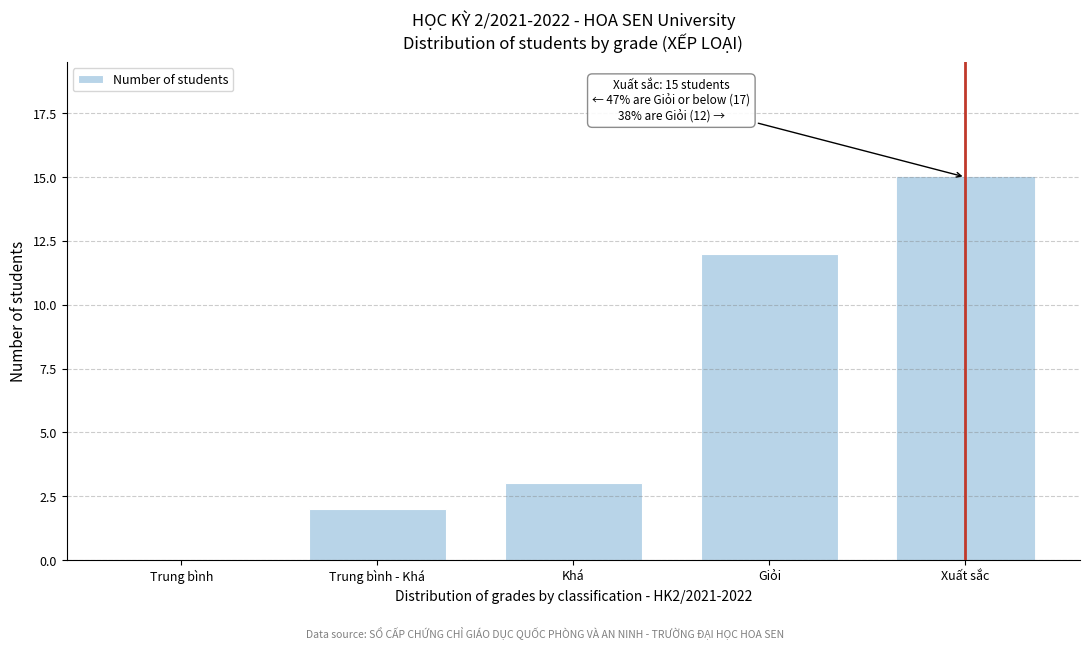

Reading right to left, extract all data points from this chart.

Xuất sắc=15	Giỏi=12	Khá=3	Trung bình - Khá=2	Trung bình=0